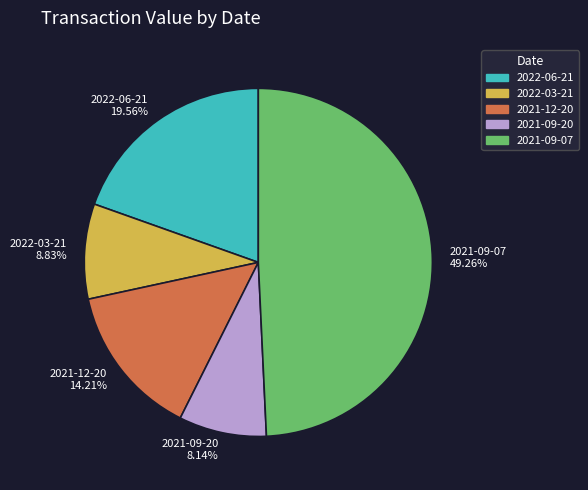

Is the sum of 2021-09-20 and 2021-12-20 greater than half?

No